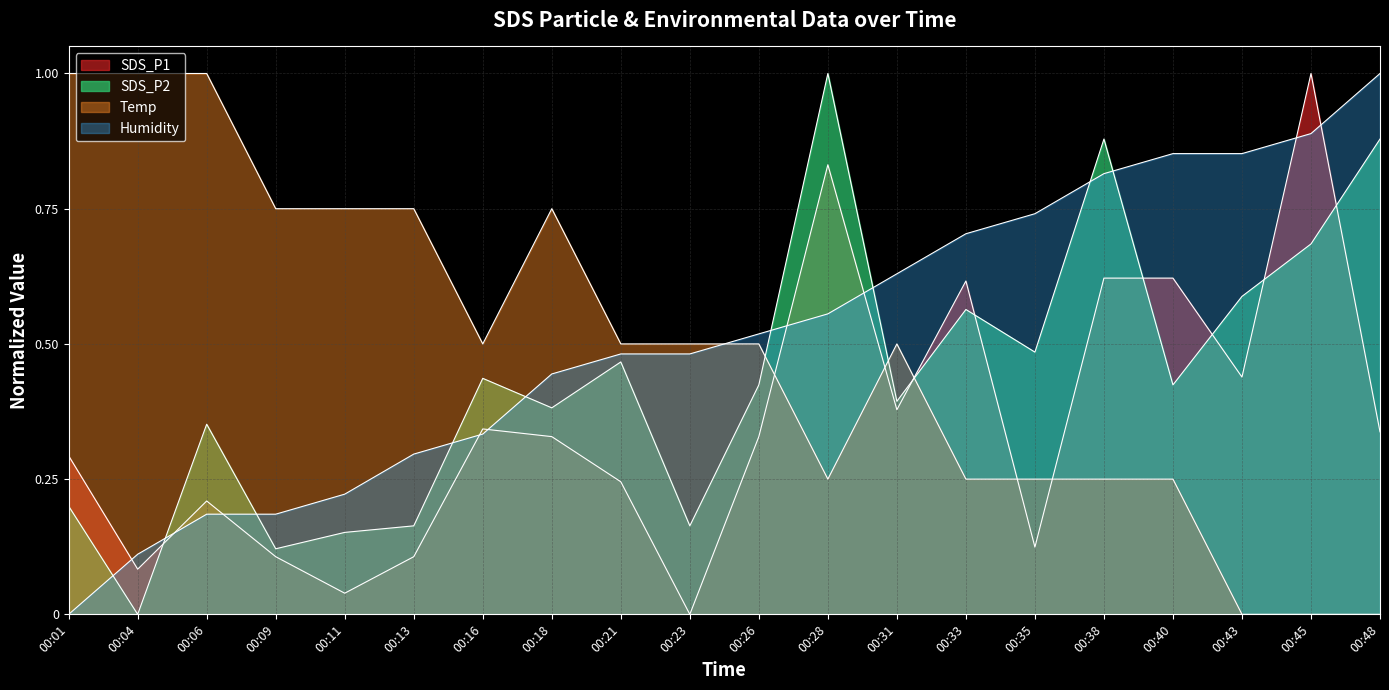

At how many categories does at least one series exceed 0?

20